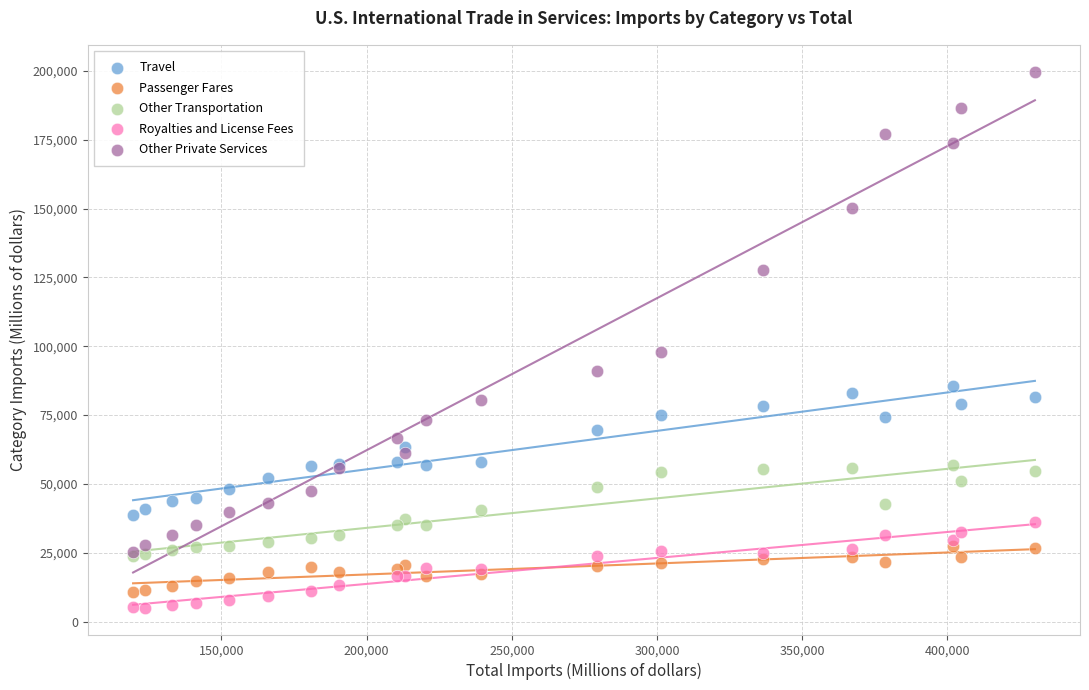

Across all series, what Y value is closest to 102393?

97989